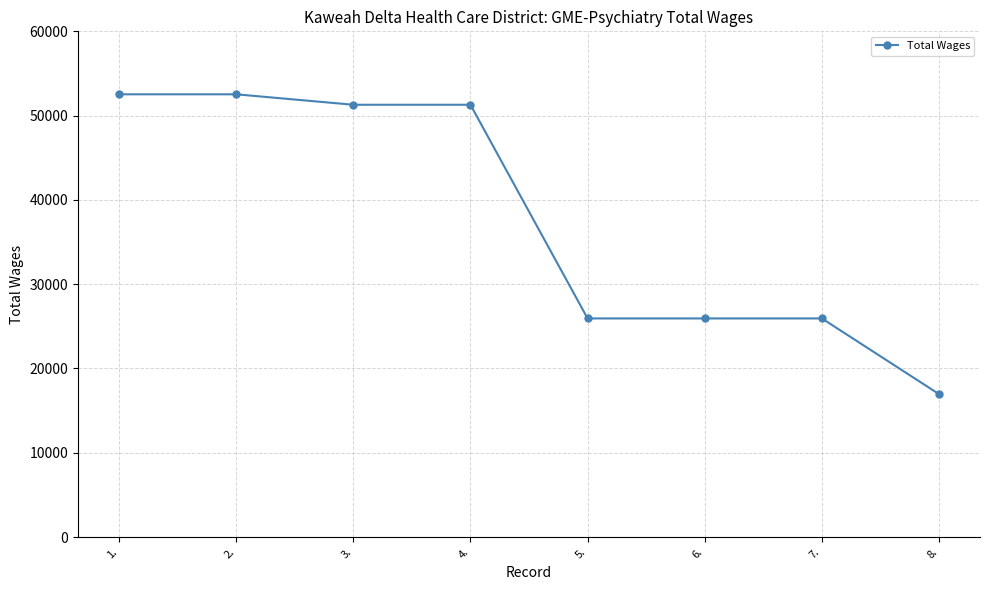

What is the maximum value shown in the chart?

52528